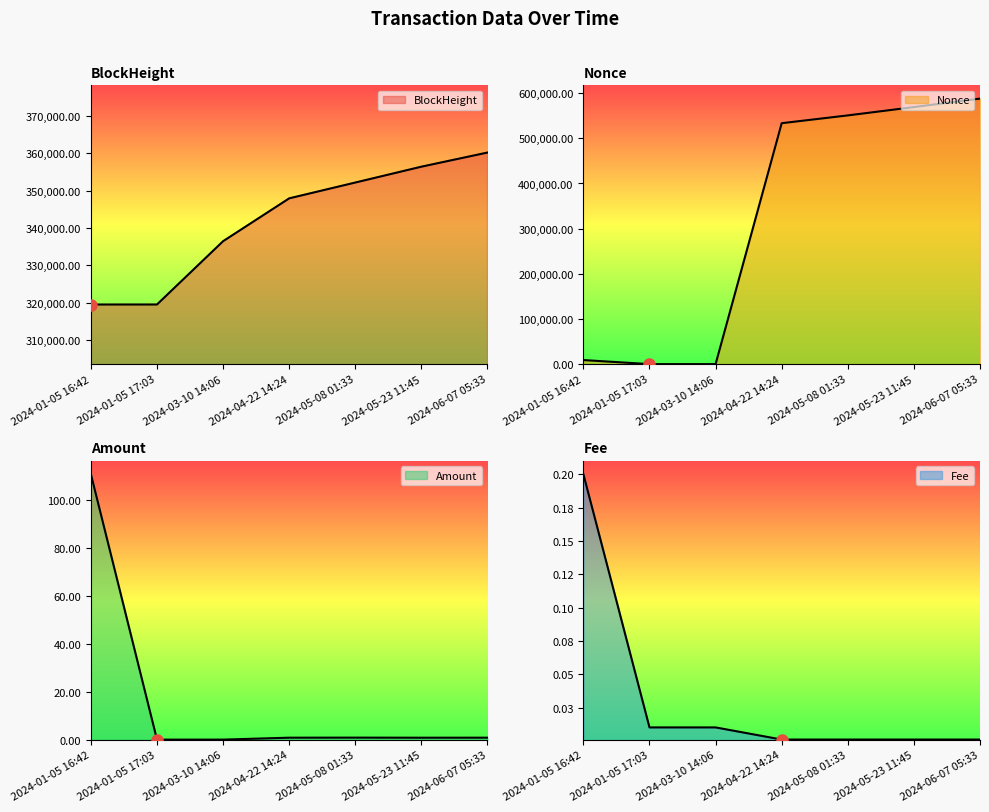

List the series in order of their peak value, highest first.

Nonce, BlockHeight, Amount, Fee